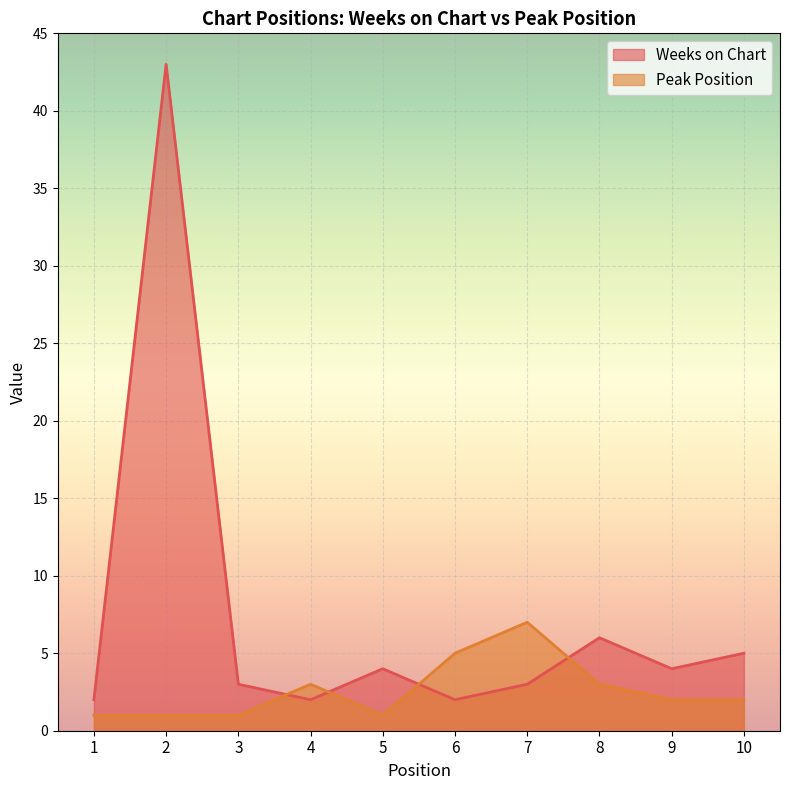

The value of Peak Position at 7 is 7. True or false?

True